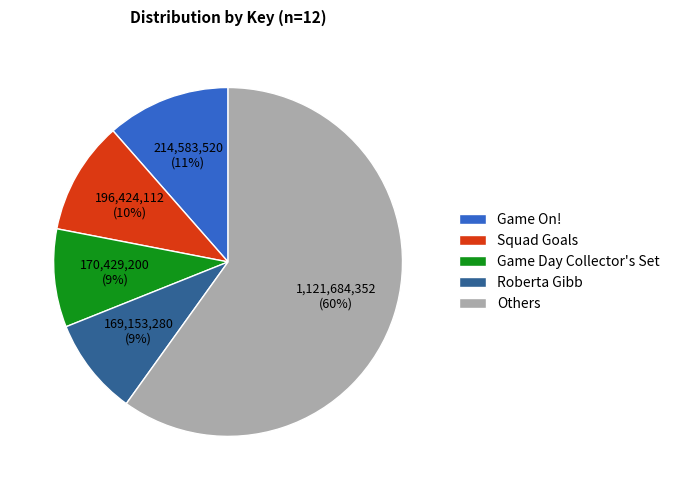

To the nearest percent, what percentage of the pie is Game On!?

11%